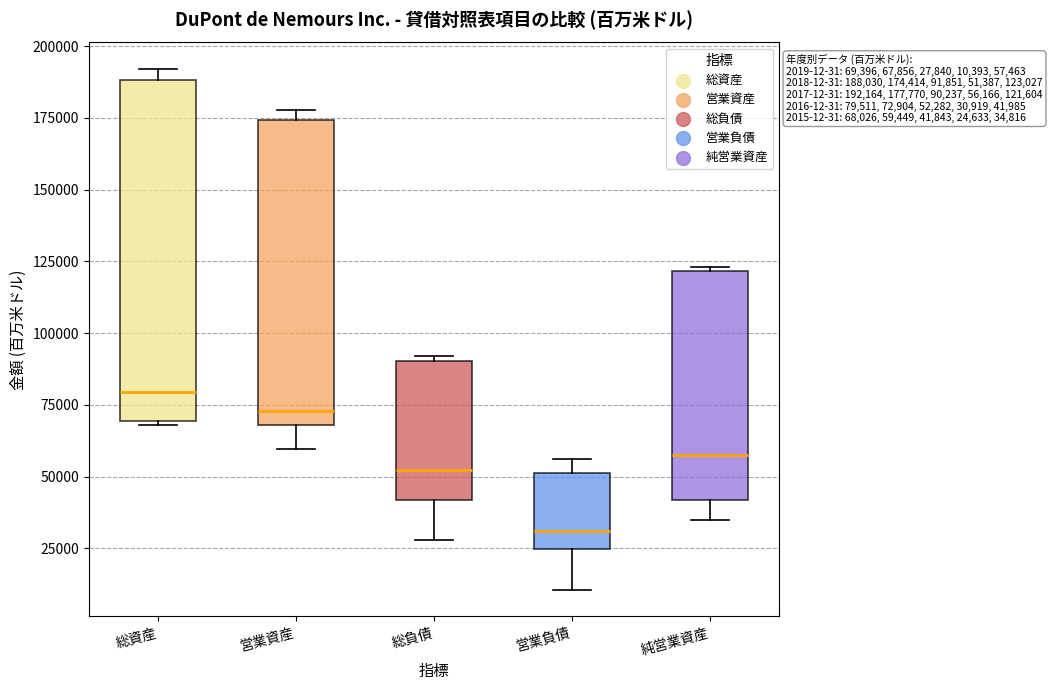

Which box's median line is the highest?

総資産